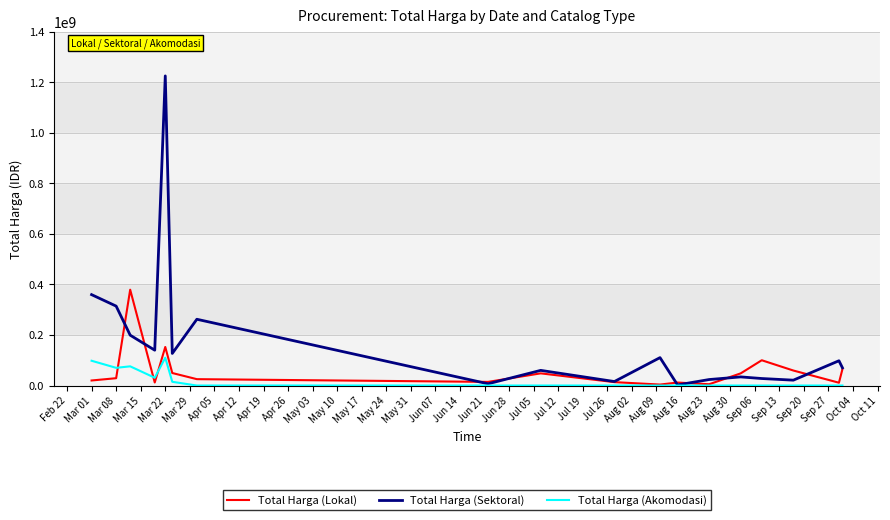

What is the maximum value shown in the chart?

1224682000